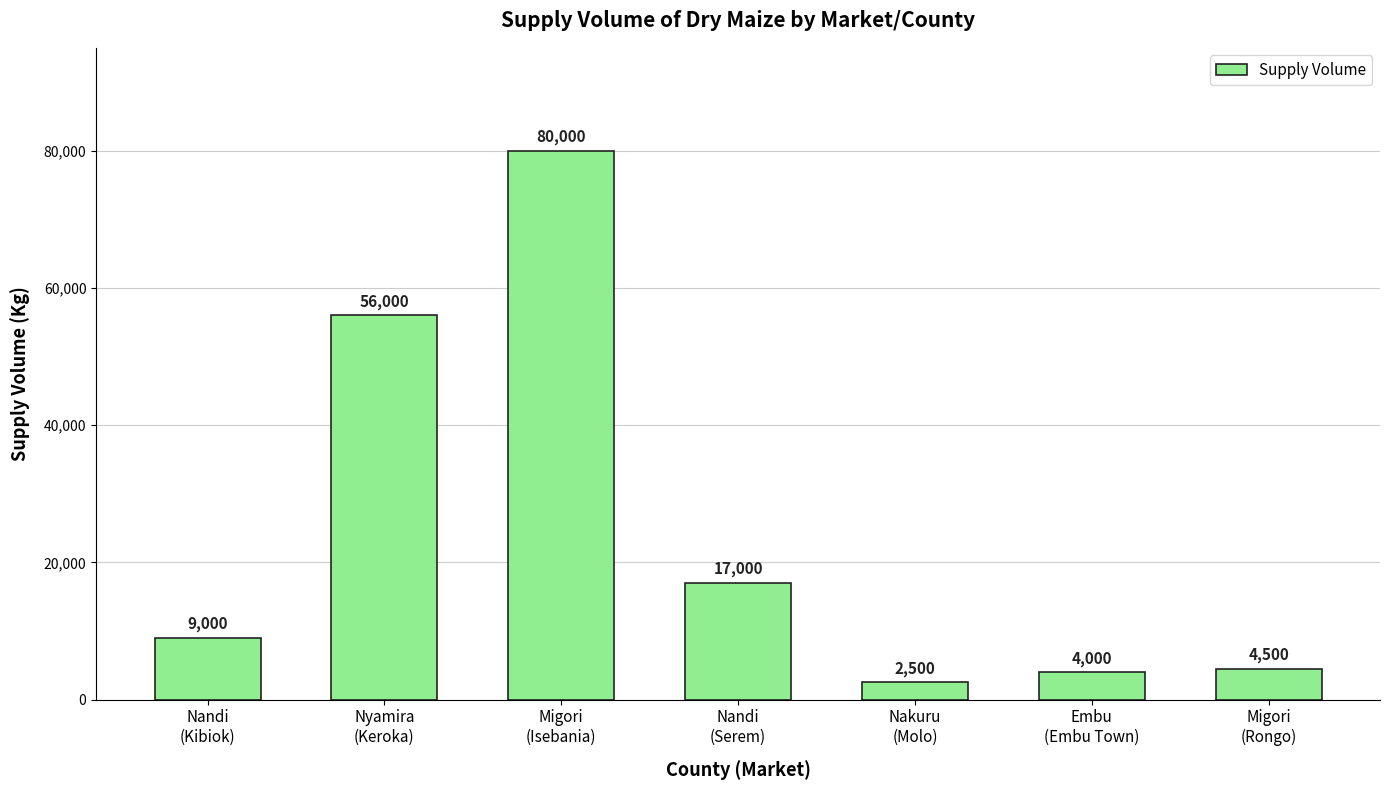

What is the maximum value shown in the chart?

80000